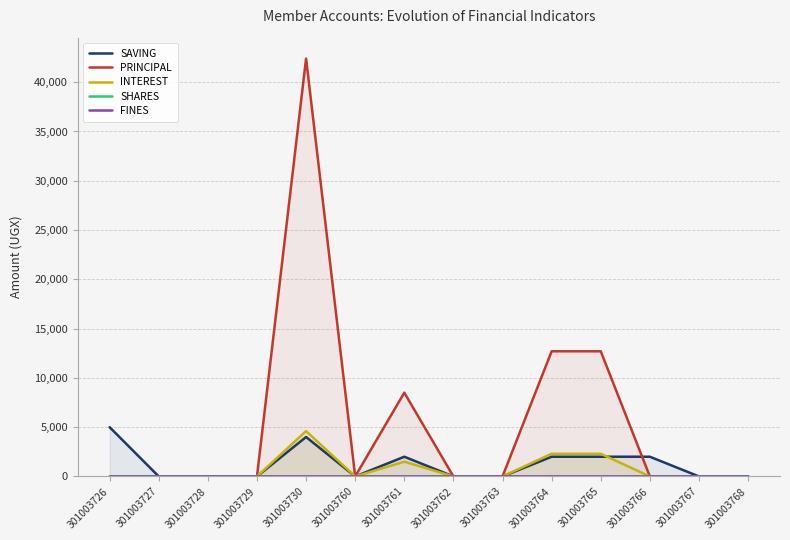

The PRINCIPAL series shows 12700 at 301003765. True or false?

True